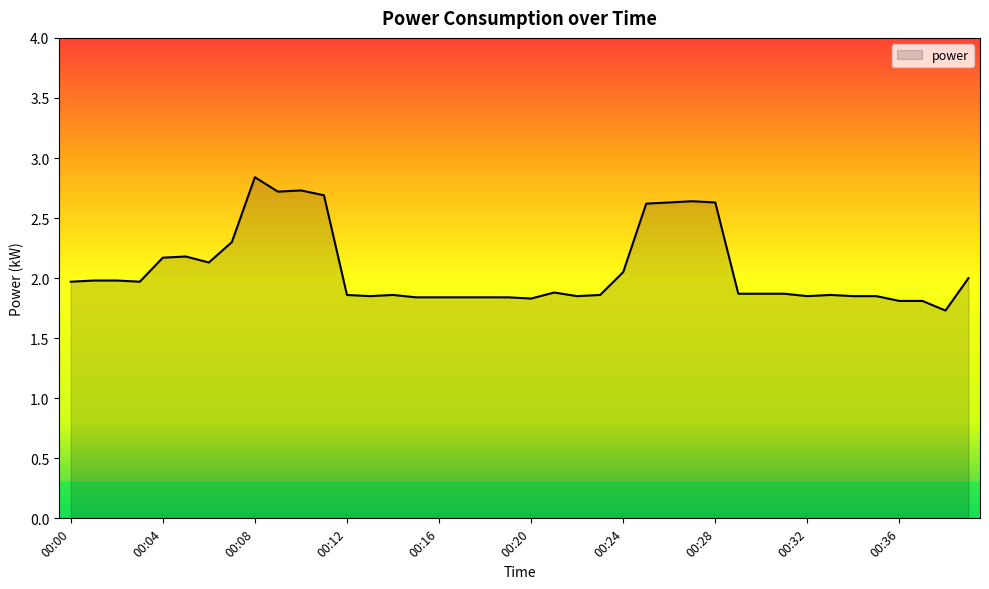

What is the difference between the maximum and minimum values?

1.1